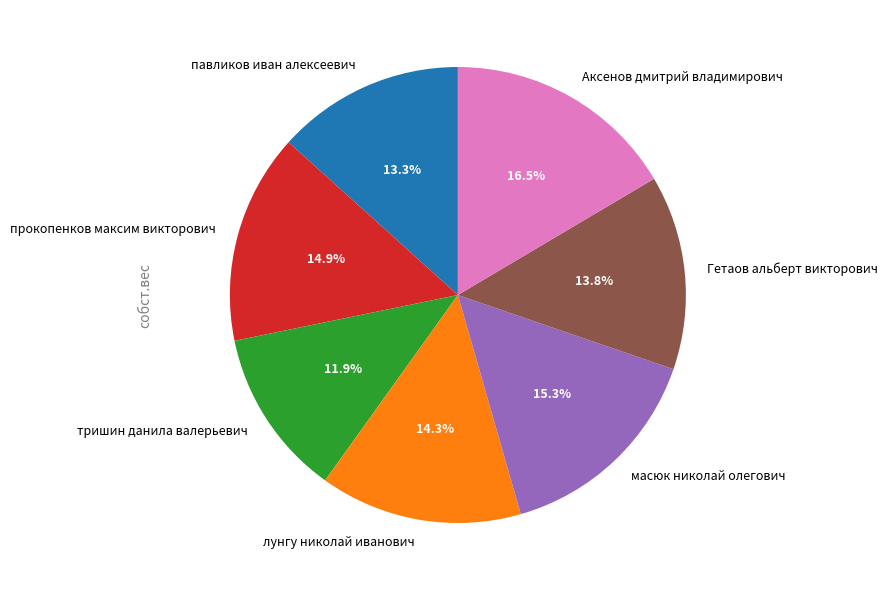

To the nearest percent, what is the difference between the largest and smallest slice percentages?

5%